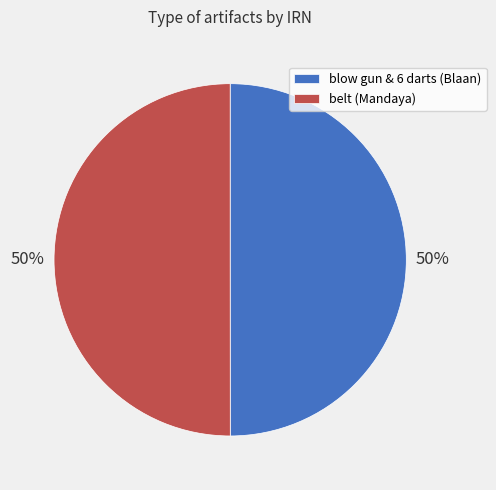

Do belt (Mandaya) and blow gun & 6 darts (Blaan) together represent more than half of the pie?

Yes